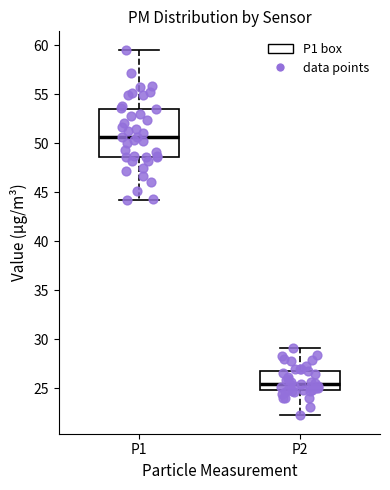

Which box has the lowest median line?

P2